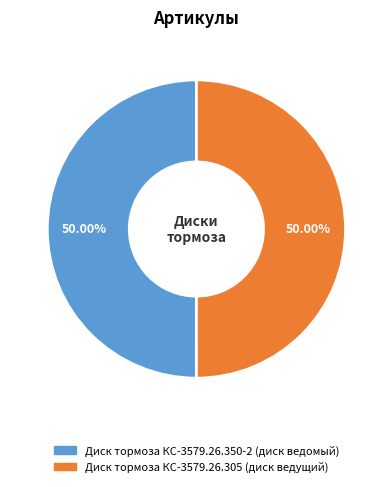

To the nearest percent, what portion does Диск тормоза КС-3579.26.305 (диск ведущий) represent?

50%